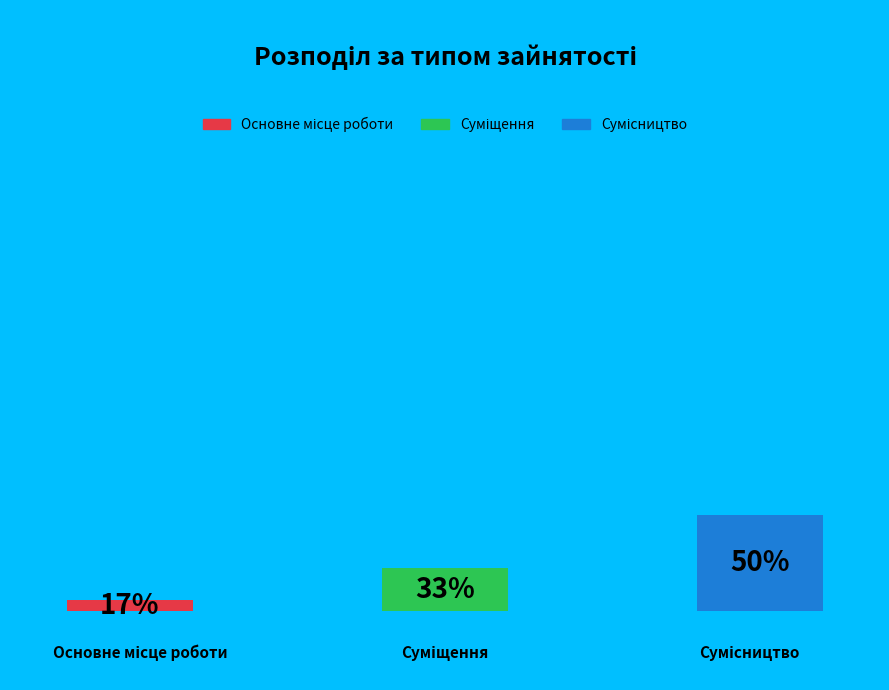

Is the sum of Сумісництво and Основне місце роботи greater than half?

Yes